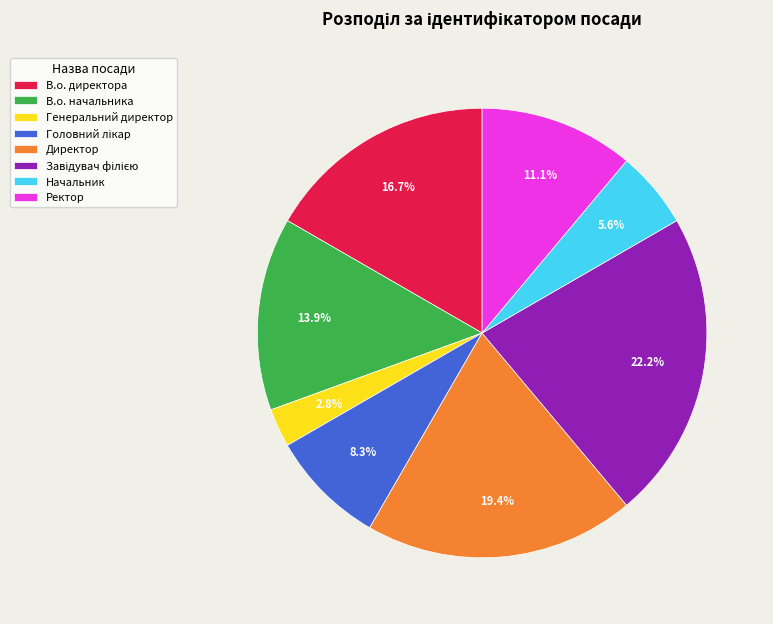

What is the ratio of the value at В.о. директора to the value at Директор?

0.9